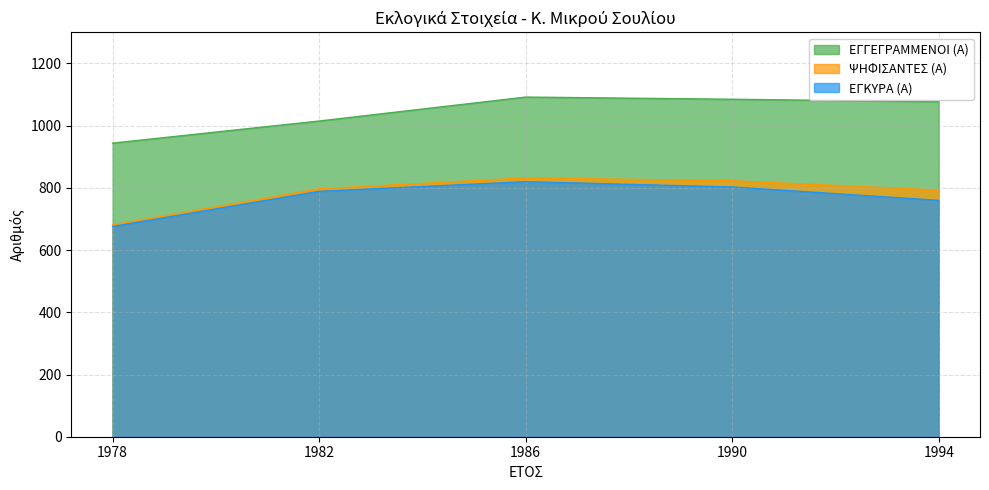

The ΕΓΓΕΓΡΑΜΜΕΝΟΙ (Α) series shows 1015 at 1982. True or false?

True